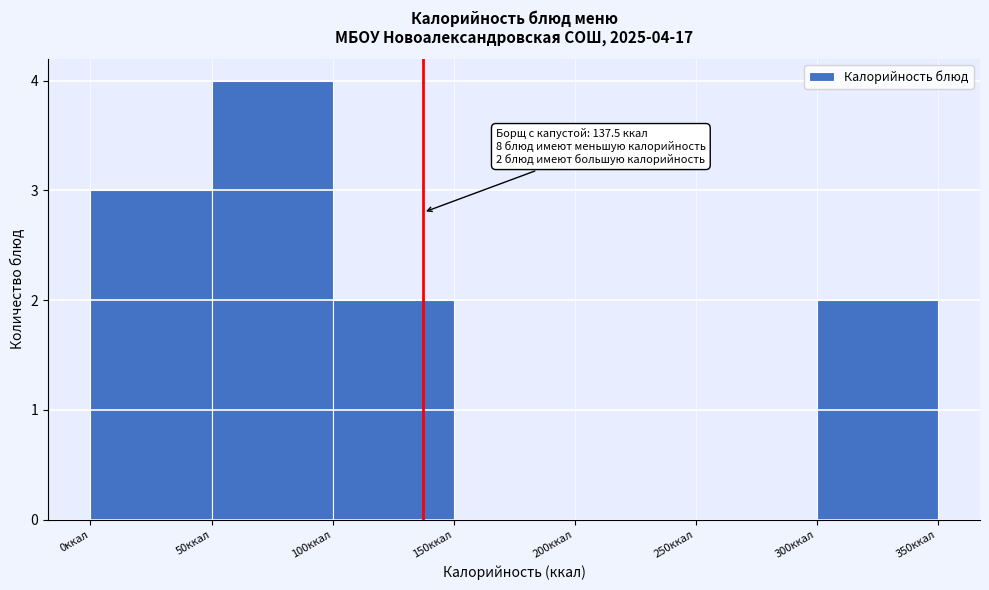

Which range on the x-axis has the tallest bar?

50 to 100